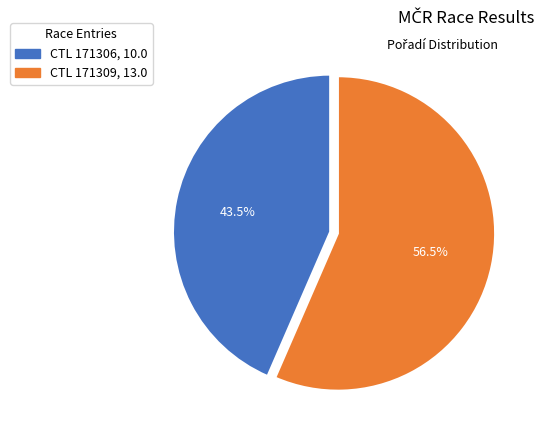

Does any single category account for the majority?

Yes